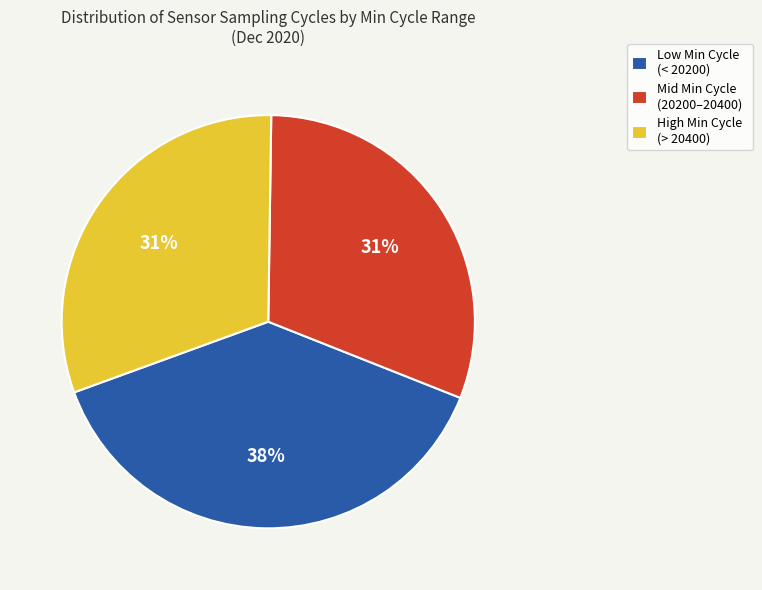

True or false: Low Min Cycle (< 20200) accounts for 38% of the total.

True